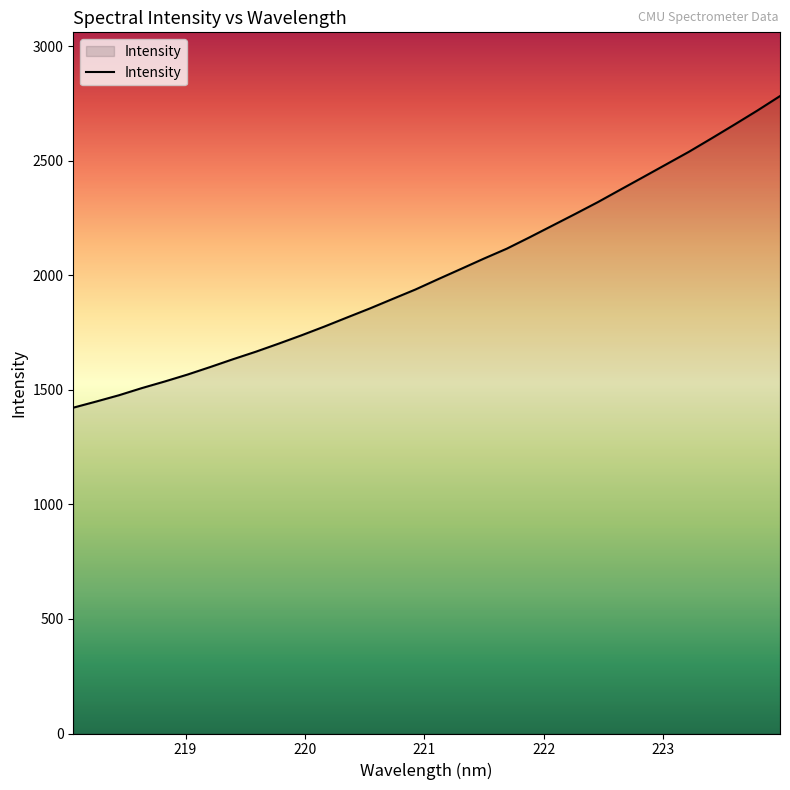

What is the minimum value shown in the chart?

1422.1